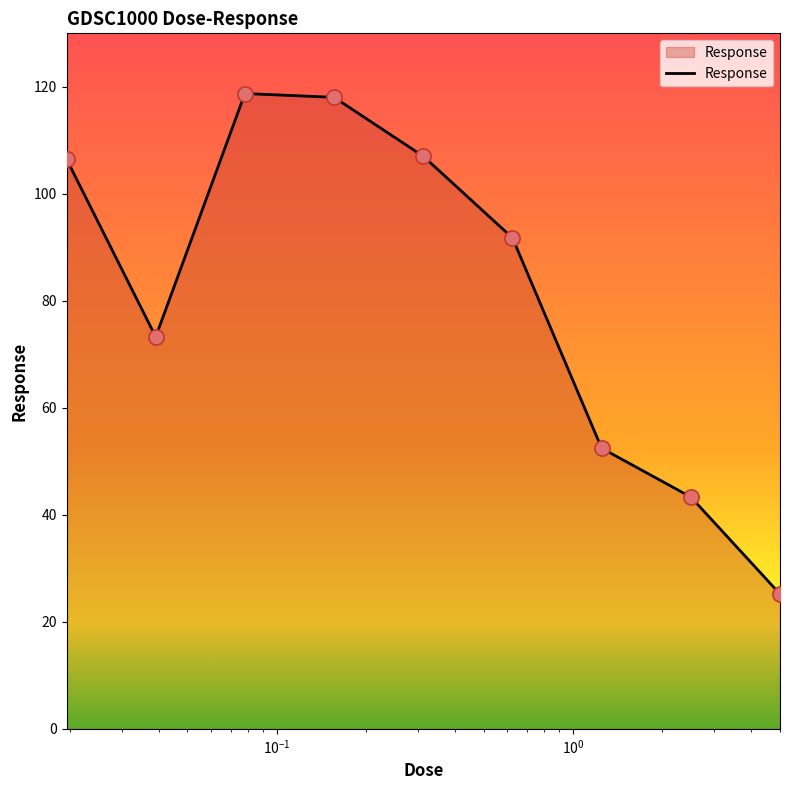

What is the difference between the maximum and minimum values?

93.6